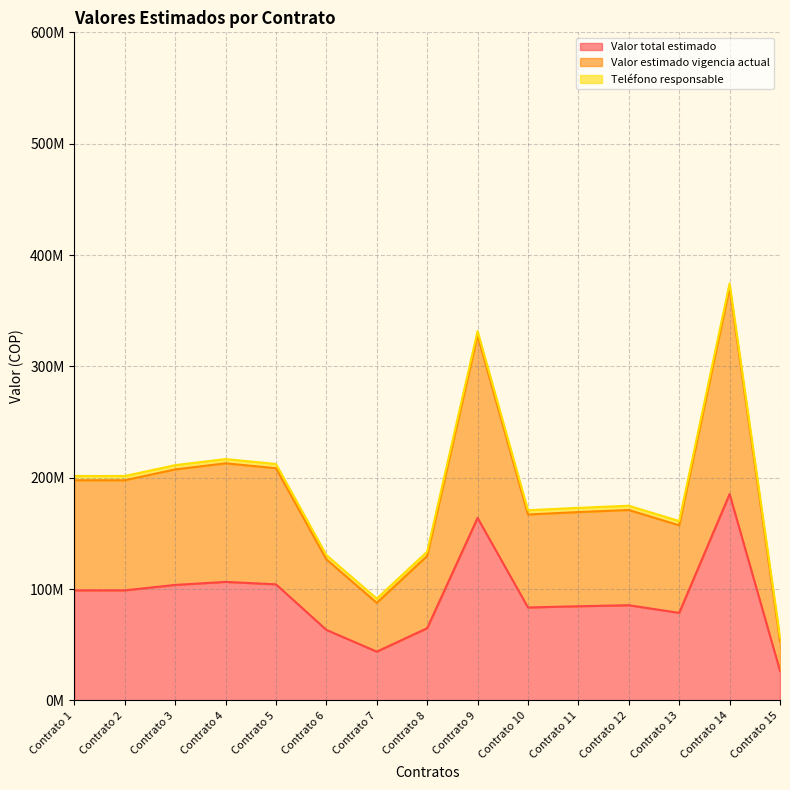

Is the value of Valor estimado vigencia actual at Contrato 12 greater than the value of Valor total estimado at Contrato 7?

Yes